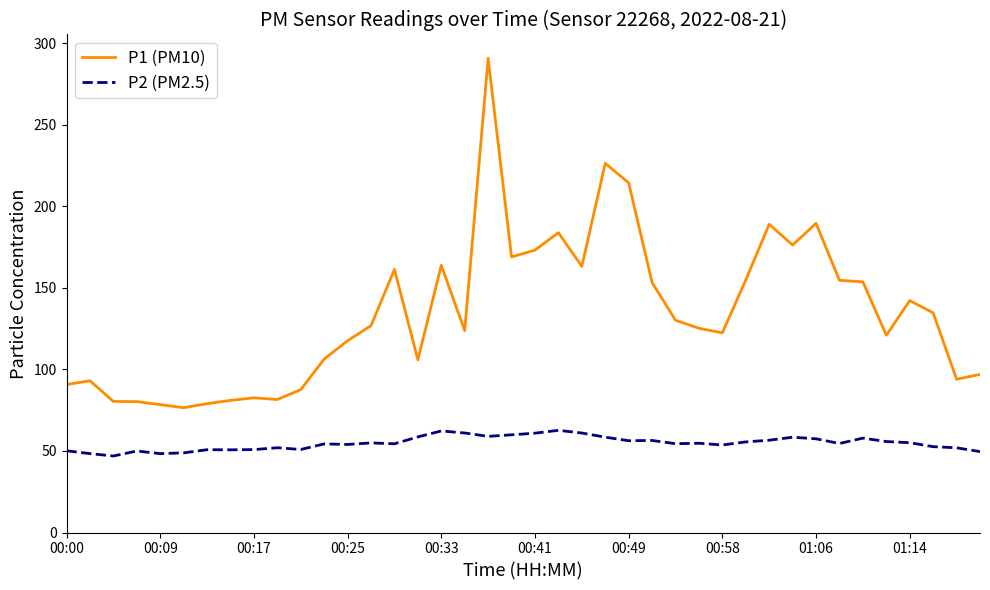

Rank the series by their maximum value, from highest to lowest.

P1 (PM10), P2 (PM2.5)